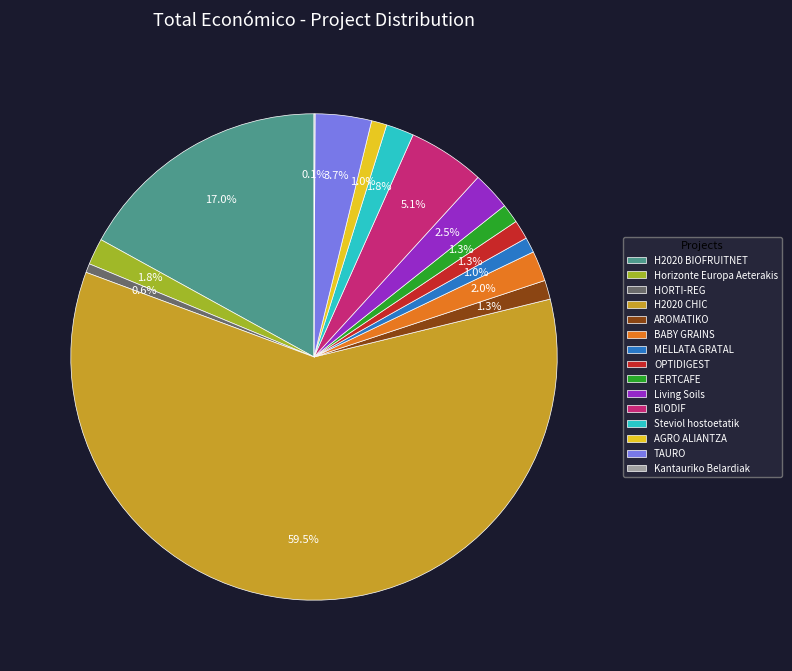

Is there a majority slice in this chart?

Yes